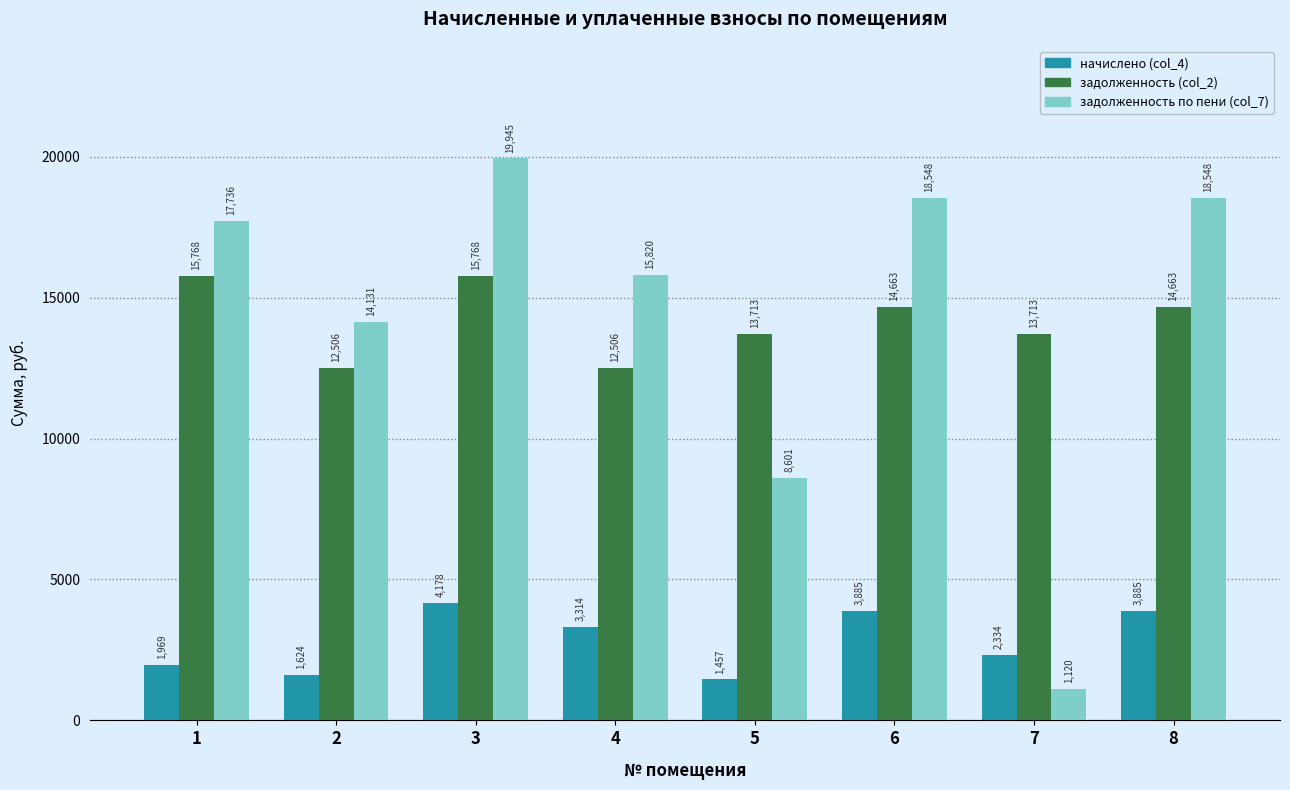

How many distinct data groups are displayed?

3